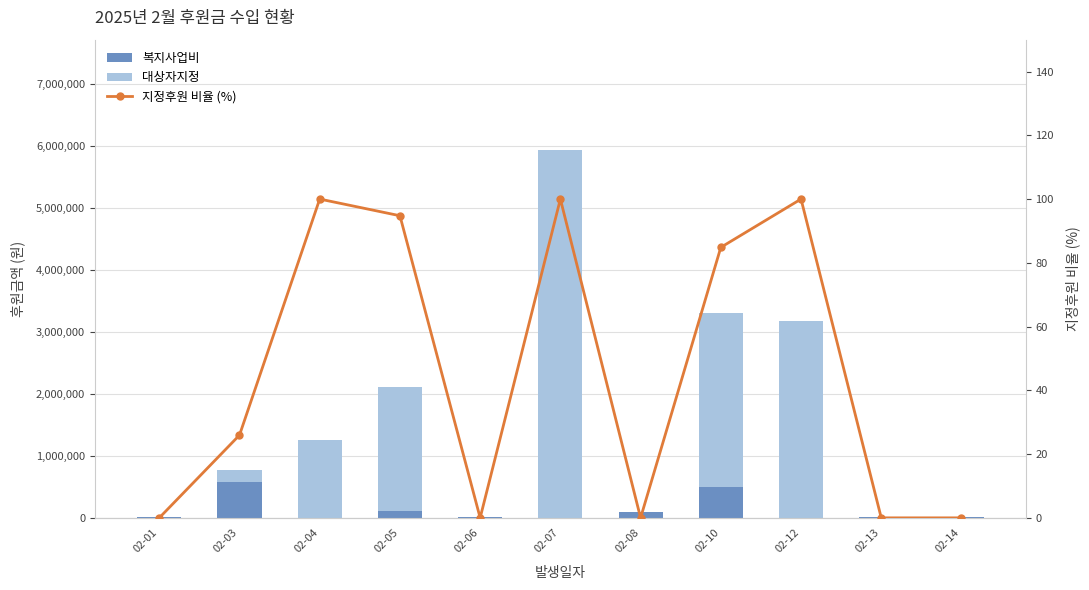

At which category does the chart reach its minimum across all series?

02-04